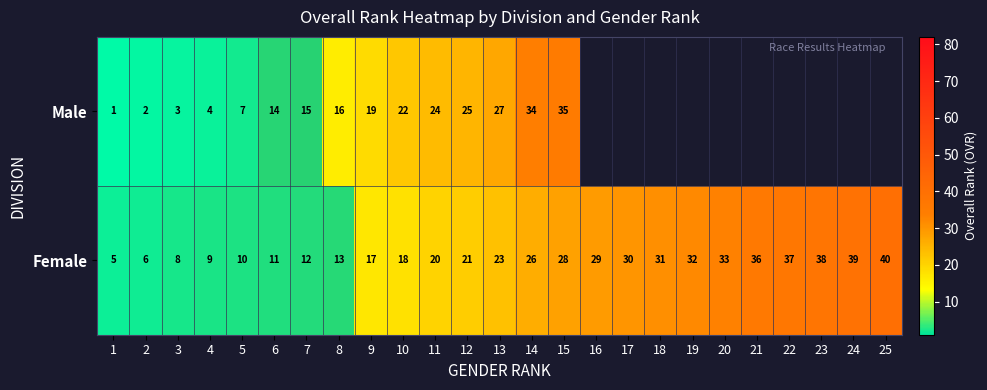

What is the minimum value shown in the chart?

1.0